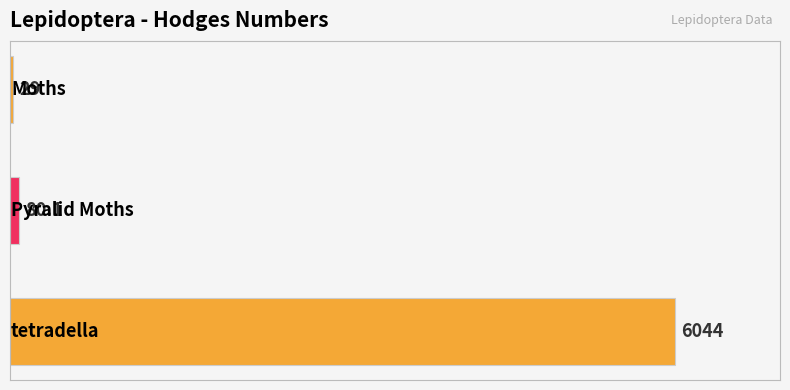

Reading bottom to top, extract all data points from this chart.

6044.0	80.1	29.0